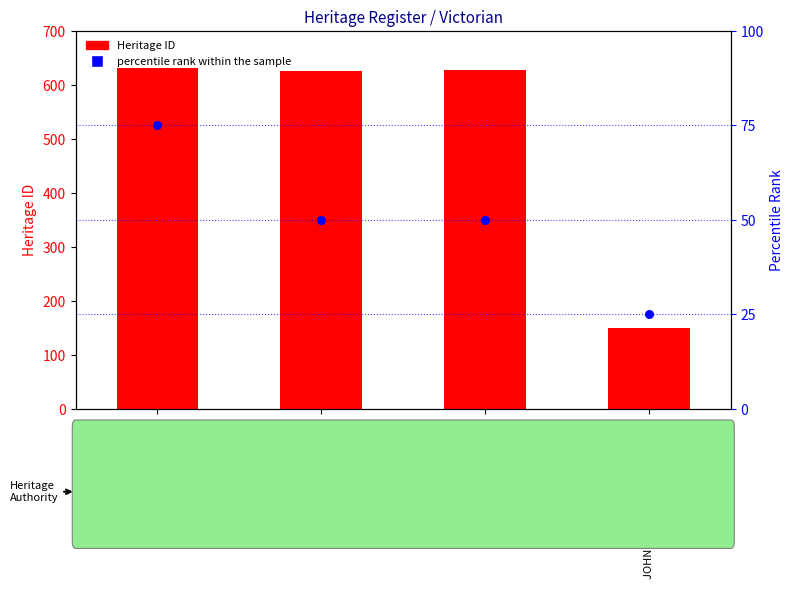

At how many categories does at least one series exceed 331?

3